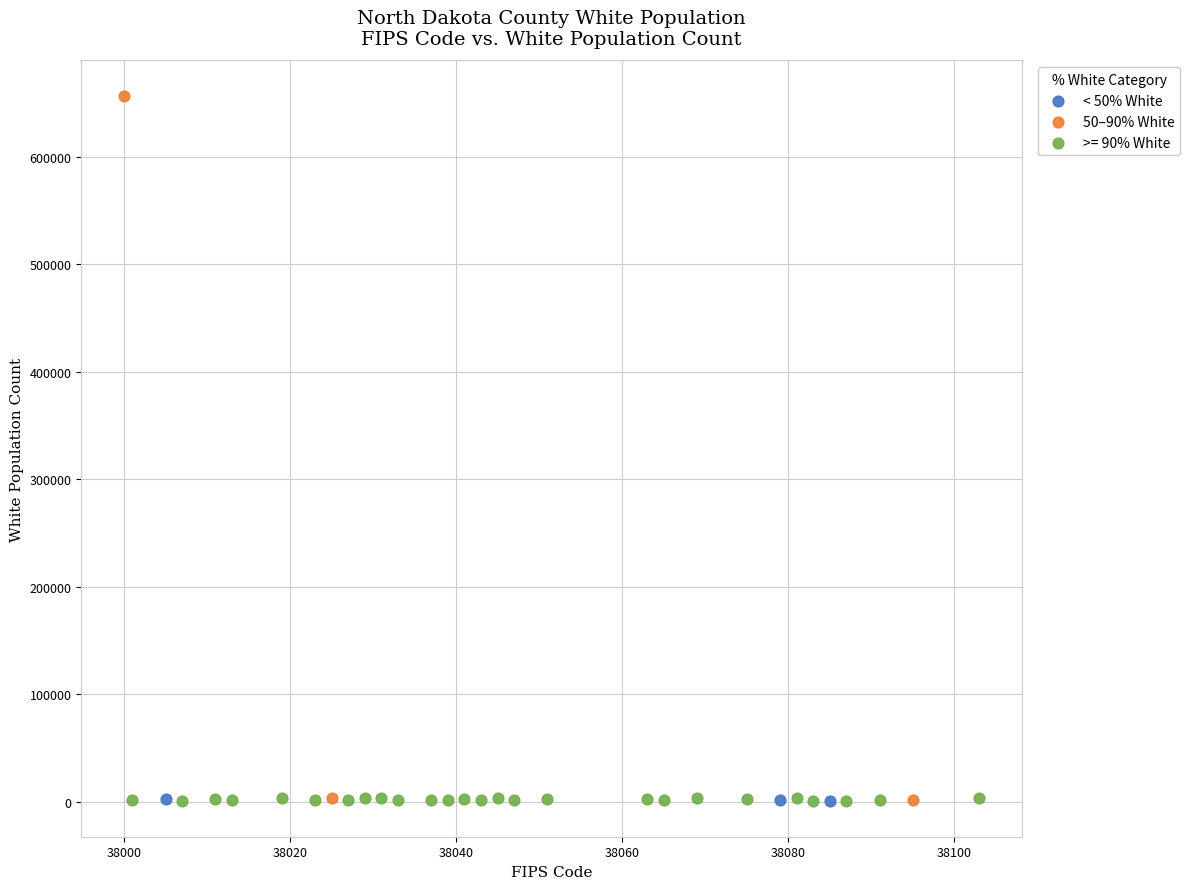

Which series reaches the maximum Y coordinate?

50–90% White